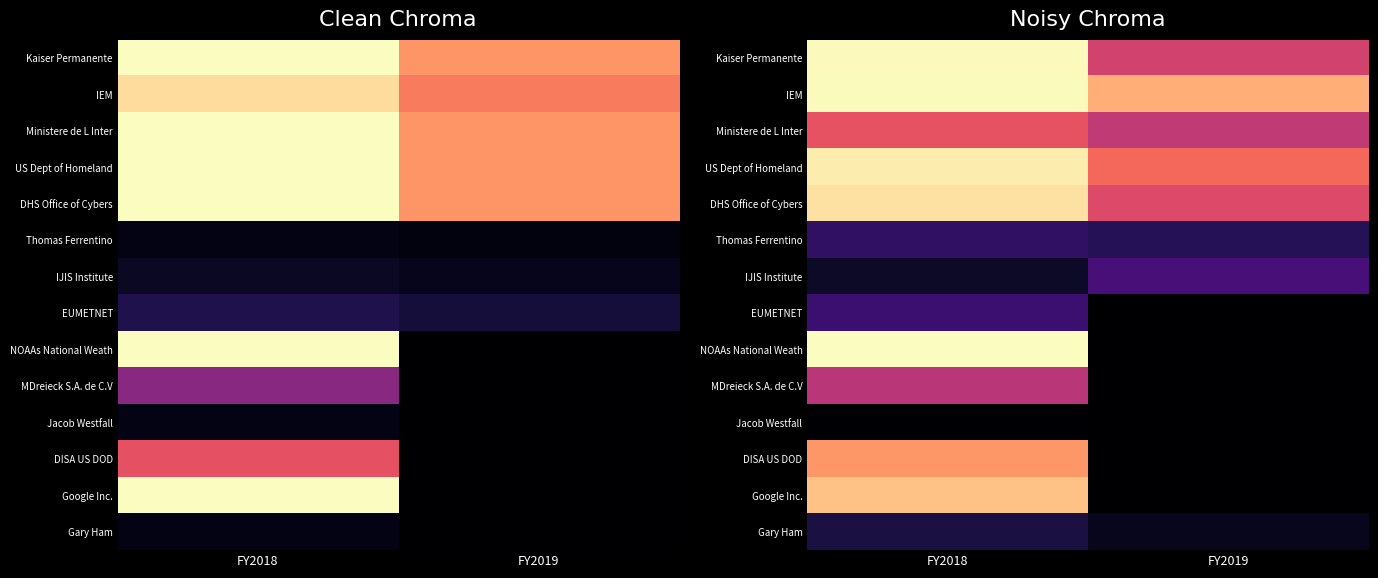

True or false: Gary Ham has a value of 376.5 at FY2019.

False